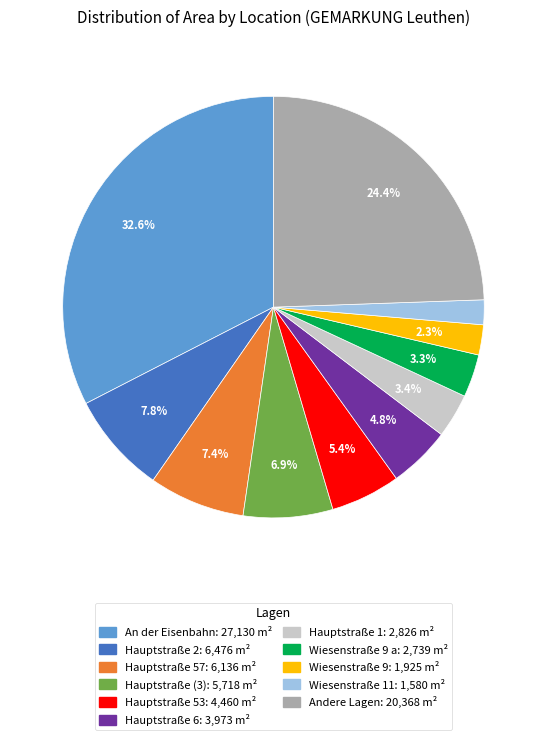

Does any single category account for the majority?

No